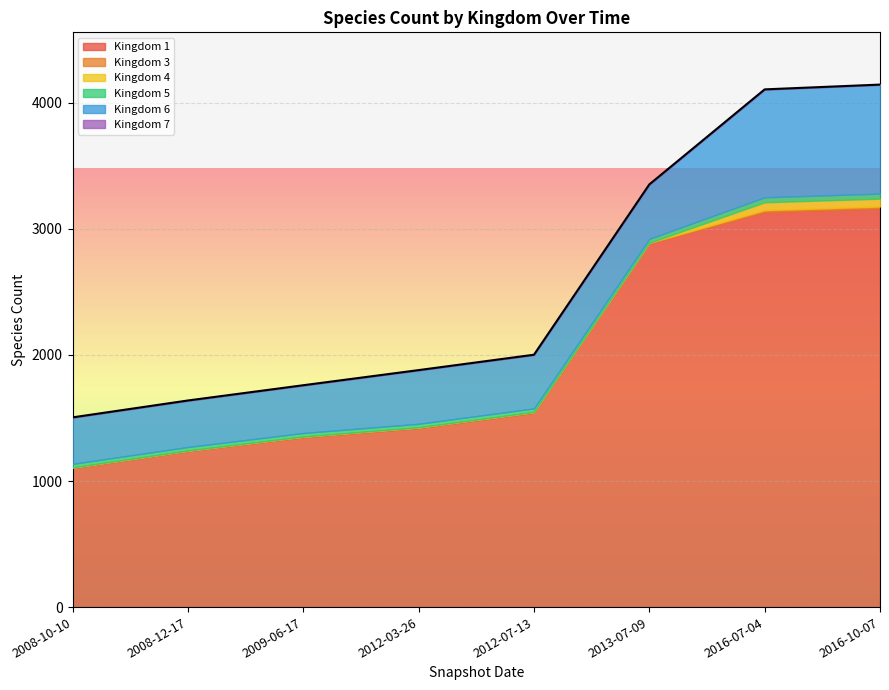

What is the average value of the 4 series?

16